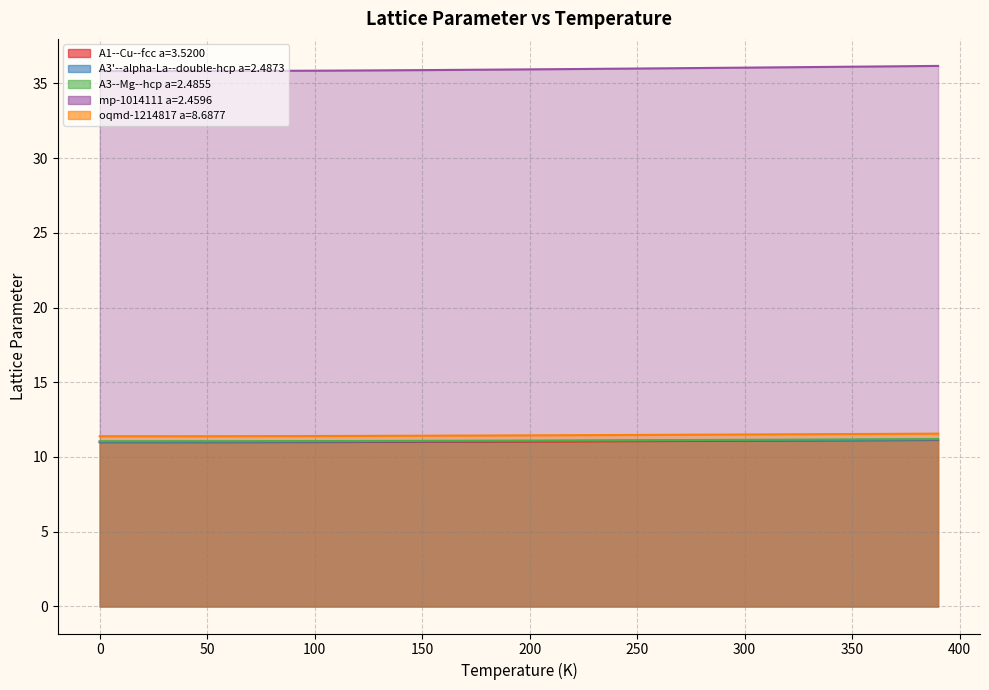

What are all the series names shown in the legend?

A1--Cu--fcc a=3.5200, A3'--alpha-La--double-hcp a=2.4873, A3--Mg--hcp a=2.4855, mp-1014111 a=2.4596, oqmd-1214817 a=8.6877